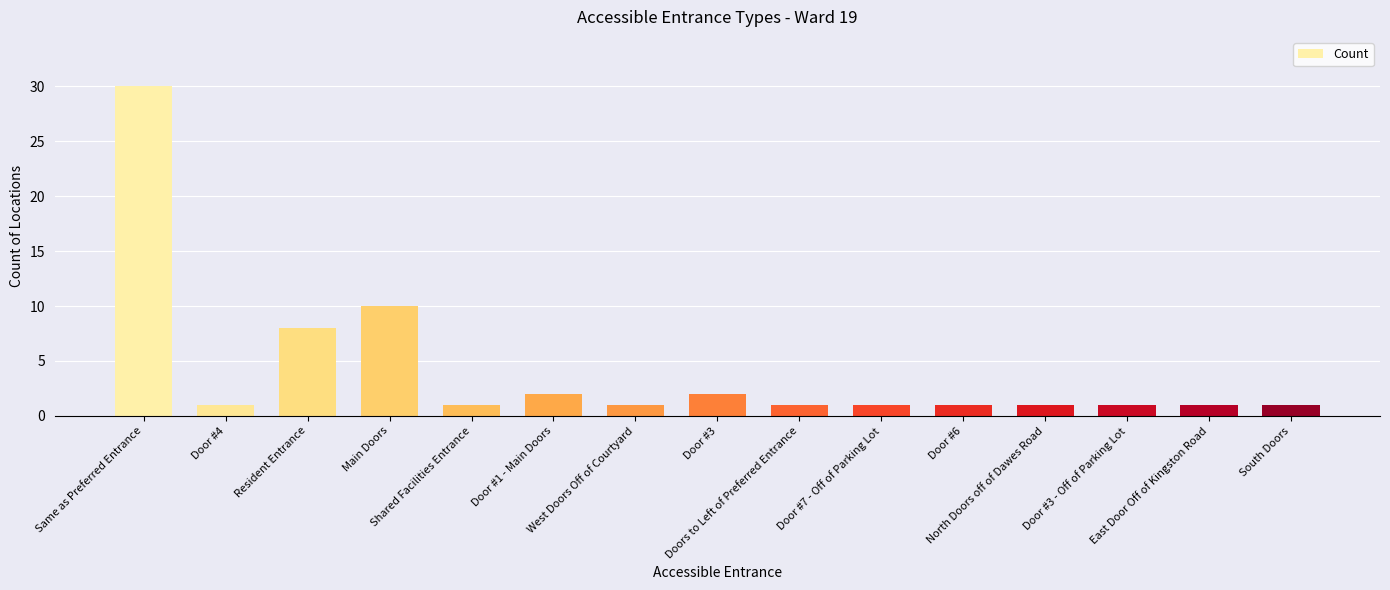

What is the difference between the maximum and minimum values?

29